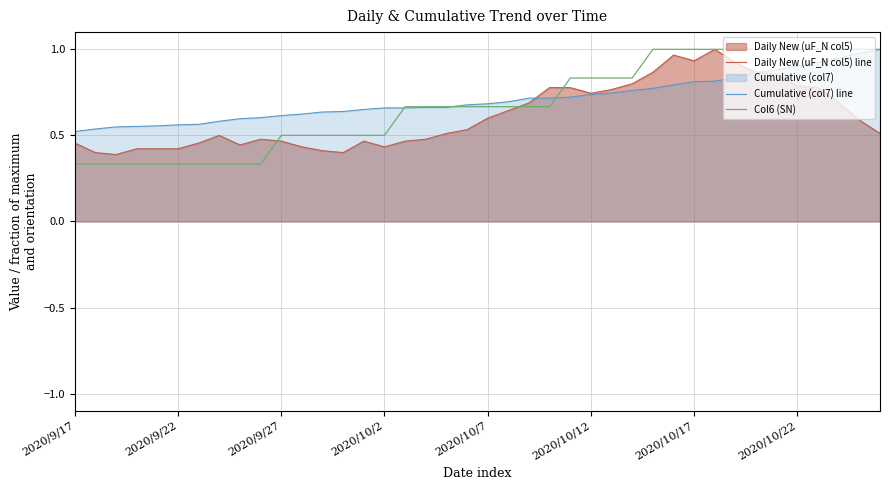

True or false: Daily New (uF_N col5) line has more than 1 interior local peaks.

True